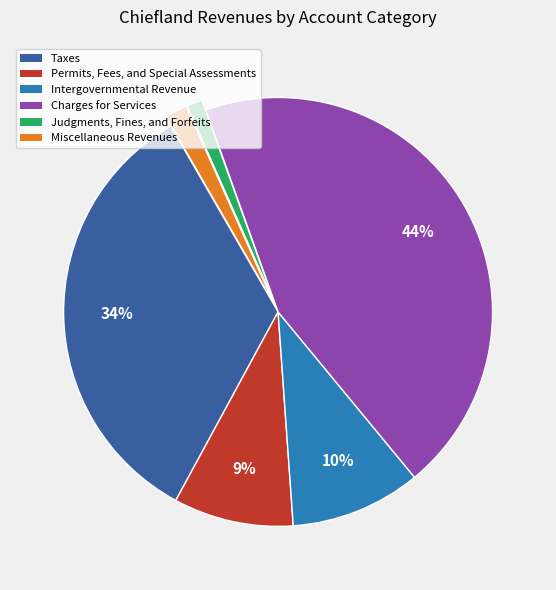

Is the sum of Permits, Fees, and Special Assessments and Taxes greater than half?

No